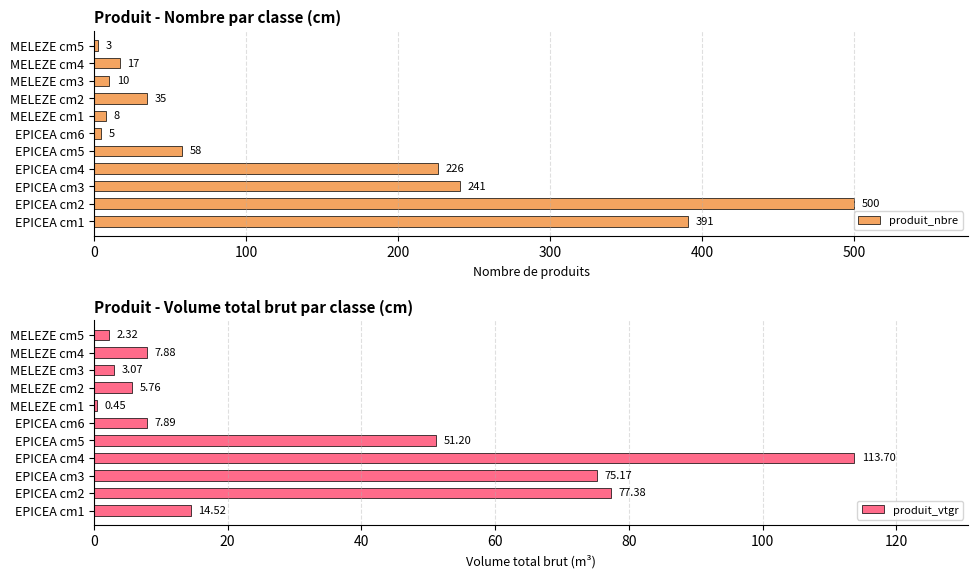

Reading left to right, transcribe all the data shown in this chart.

produit_nbre: 391.0	500.0	241.0	226.0	58.0	5.0	8.0	35.0	10.0	17.0	3.0
produit_vtgr: 14.5	77.4	75.2	113.7	51.2	7.9	0.5	5.8	3.1	7.9	2.3